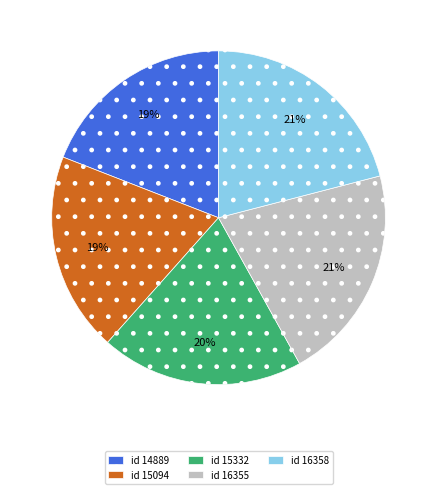

Does any single category account for the majority?

No